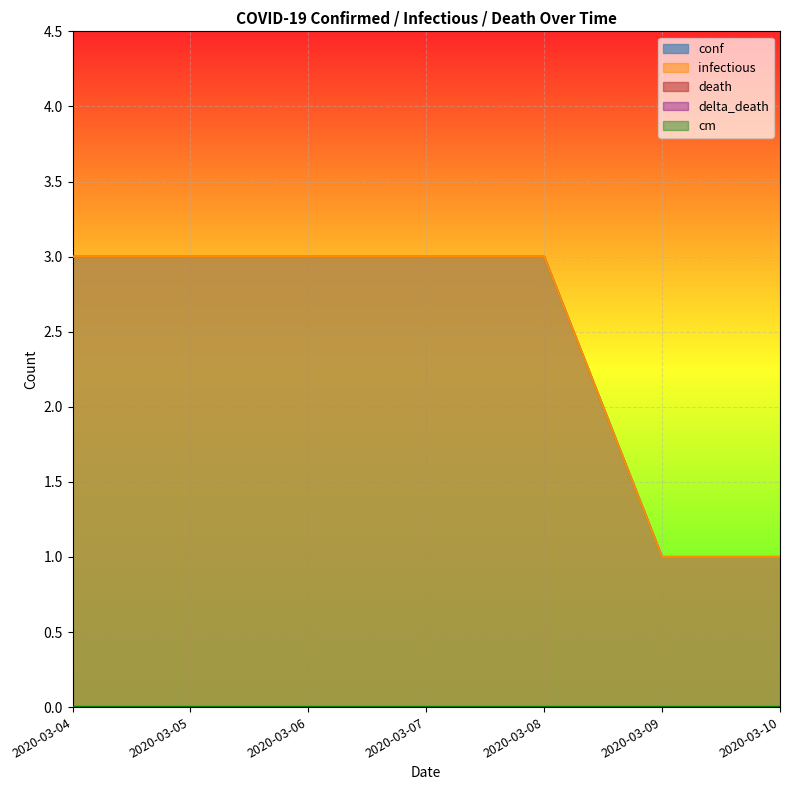

Is it true that infectious equals 1 at 2020-03-05?

False